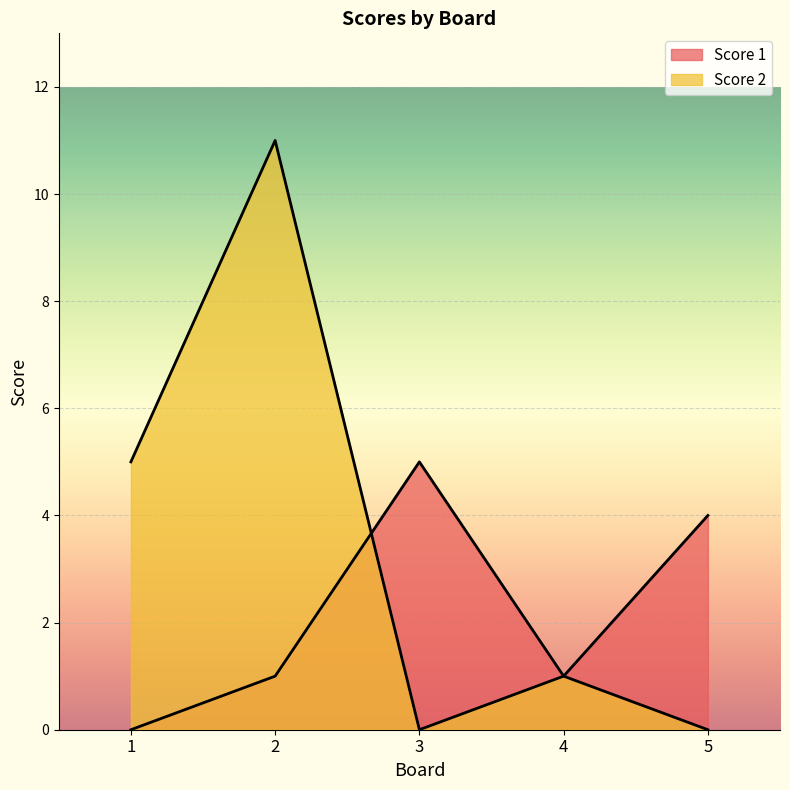

Which series has the largest range (max minus min)?

Score 2